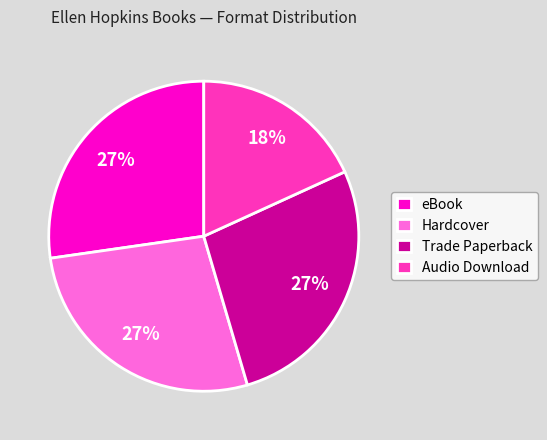

To the nearest percent, what portion does Audio Download represent?

18%